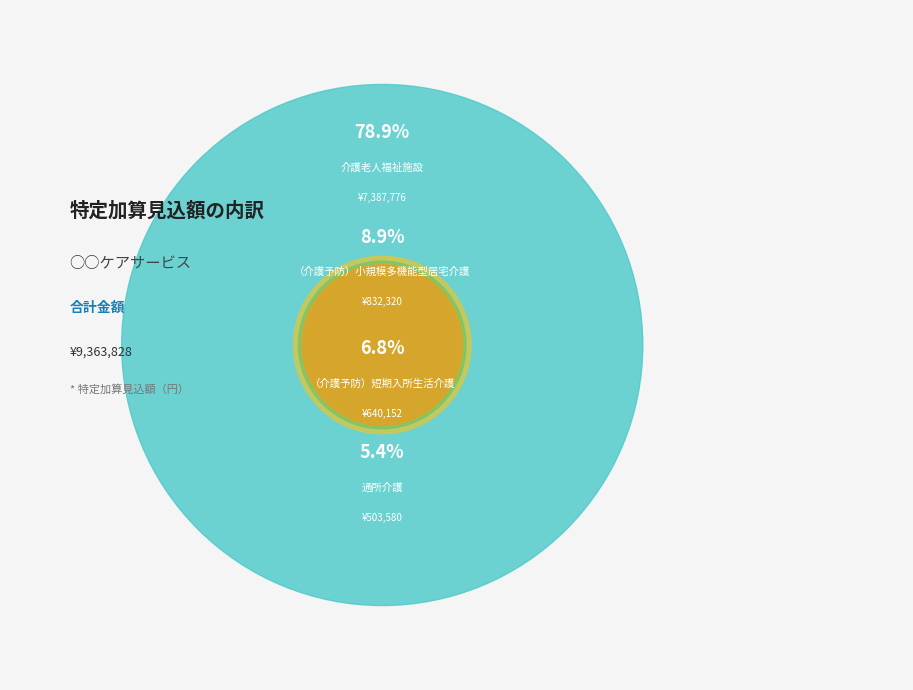

Does （介護予防）小規模多機能型居宅介護 represent more than half of the total?

No